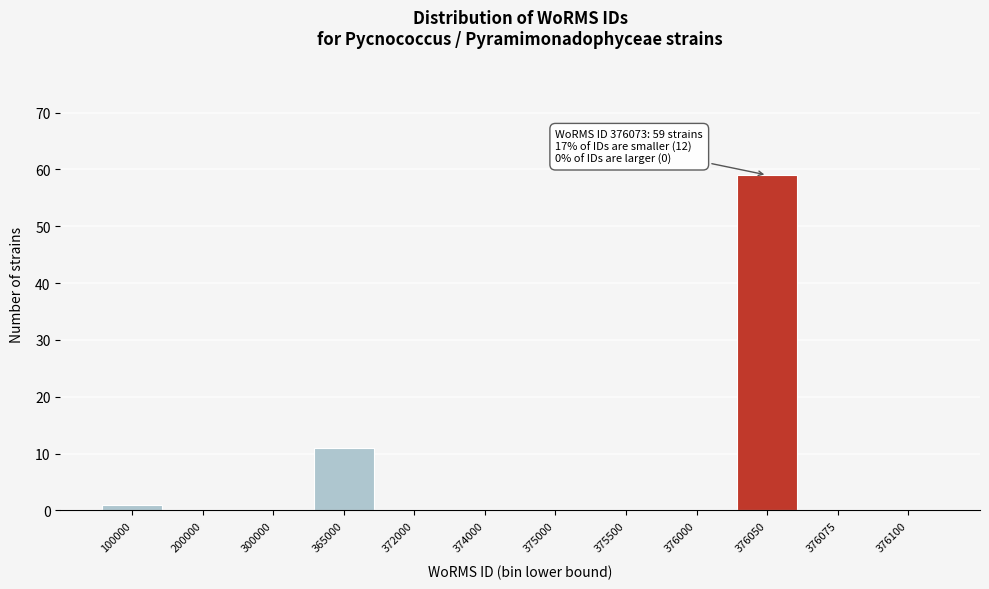

Reading left to right, extract all data points from this chart.

100000=1	200000=0	300000=0	365000=11	372000=0	374000=0	375000=0	375500=0	376000=0	376050=59	376075=0	376100=0